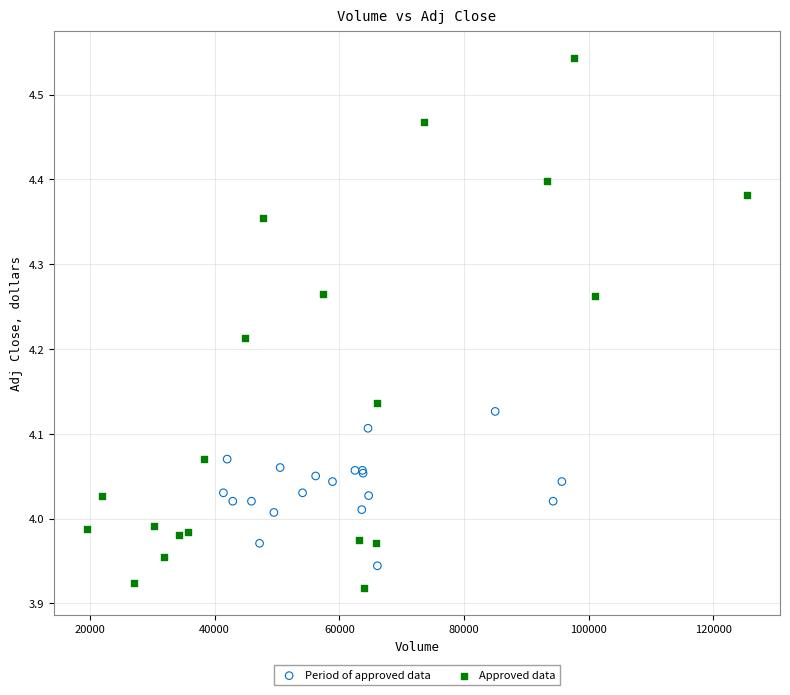

What are all the series names shown in the legend?

Period of approved data, Approved data